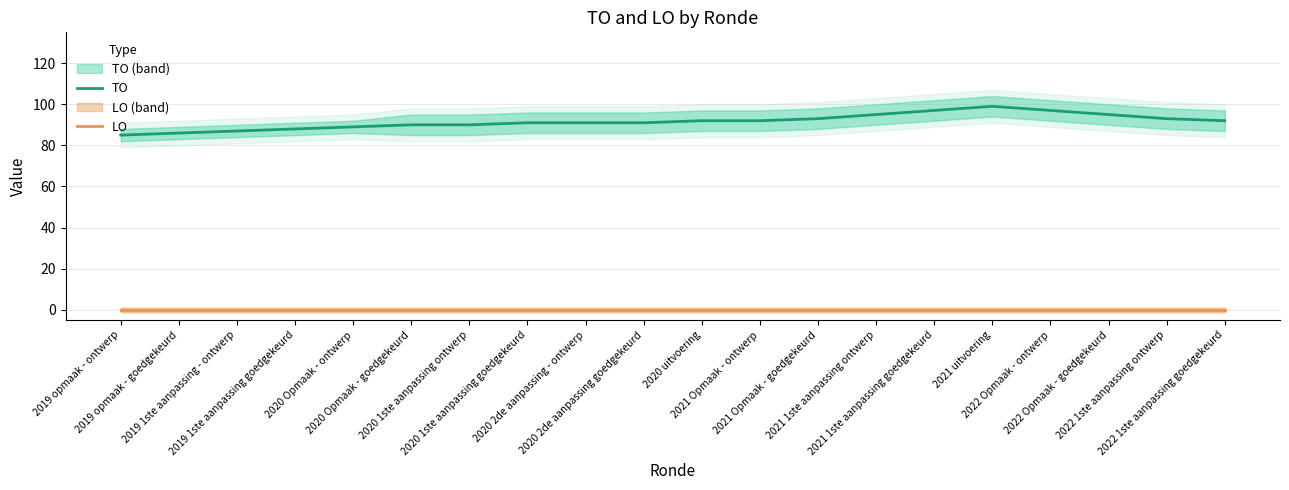

How many lines are shown in the chart?

2